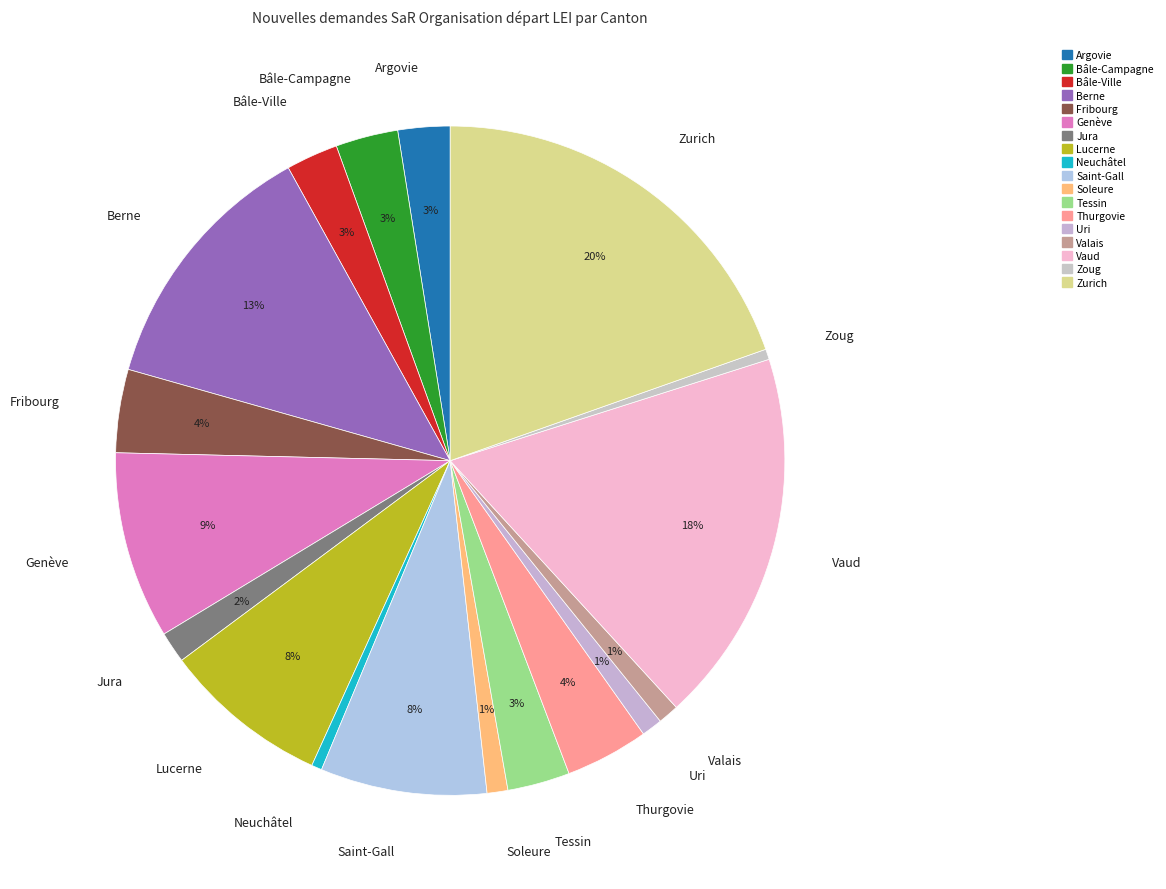

To the nearest percent, what is the average slice percentage?

6%